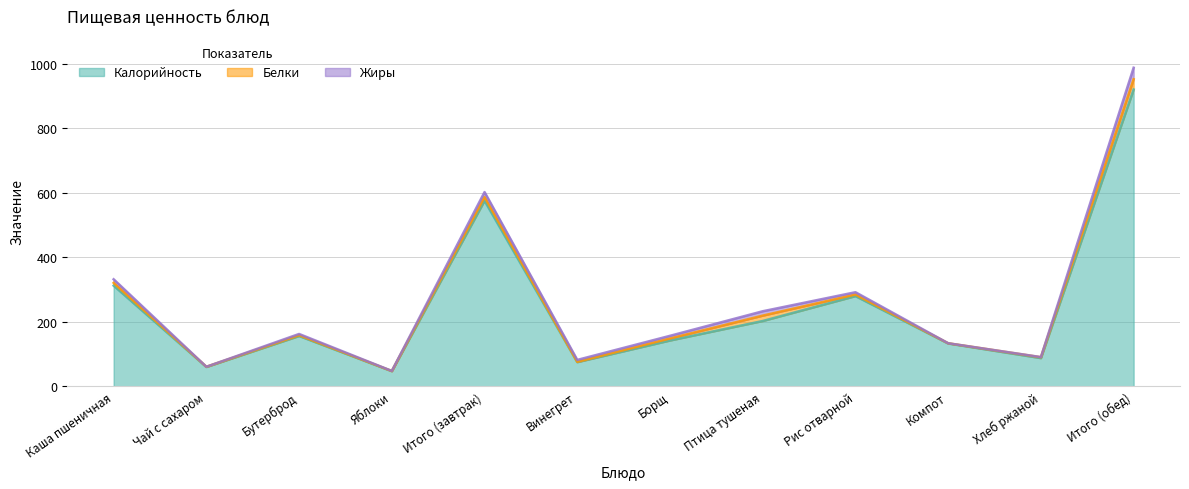

How many values in the Калорийность series are below 156?

6